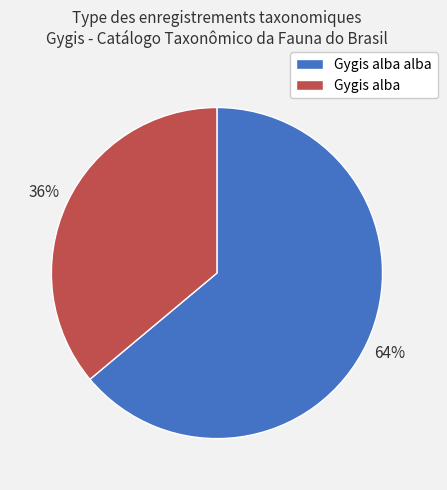

To the nearest percent, what is the difference between the largest and smallest slice percentages?

28%